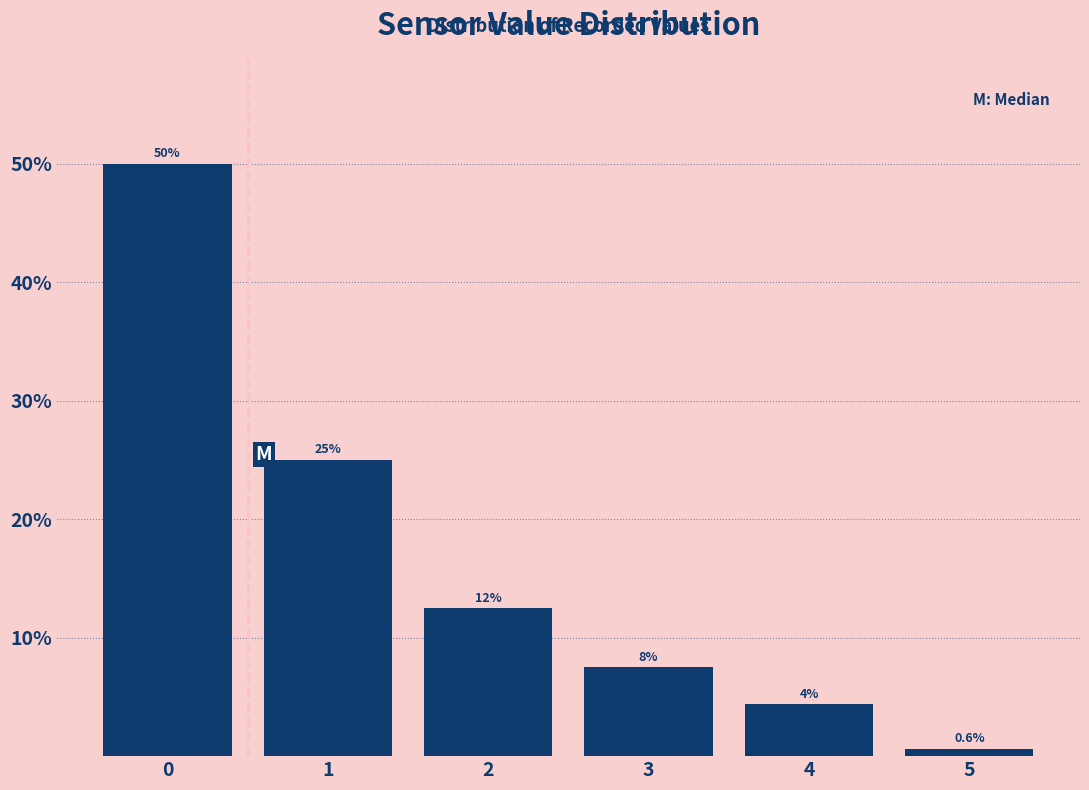

Over which range of the x-axis is the bar tallest?

-0.5 to 0.5